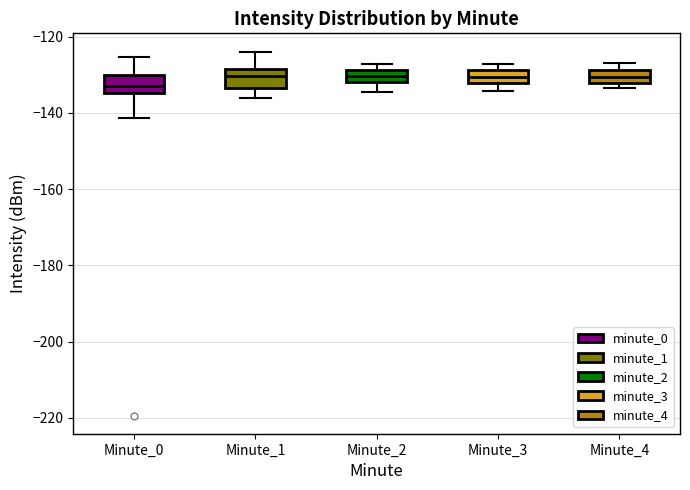

Which box has the lowest median line?

Minute_0